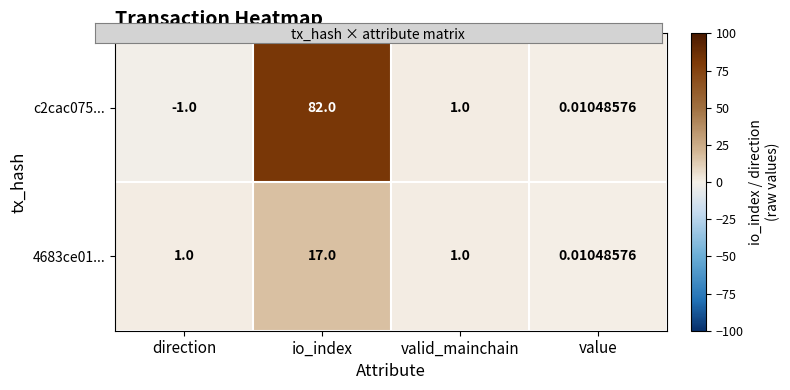

Is the value of c2cac075... at value greater than the value of 4683ce01... at direction?

No